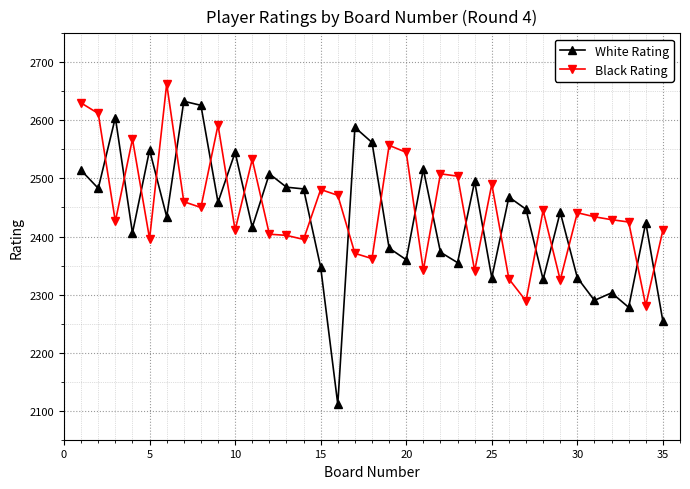

Is this an area chart (filled region under the line)?

No